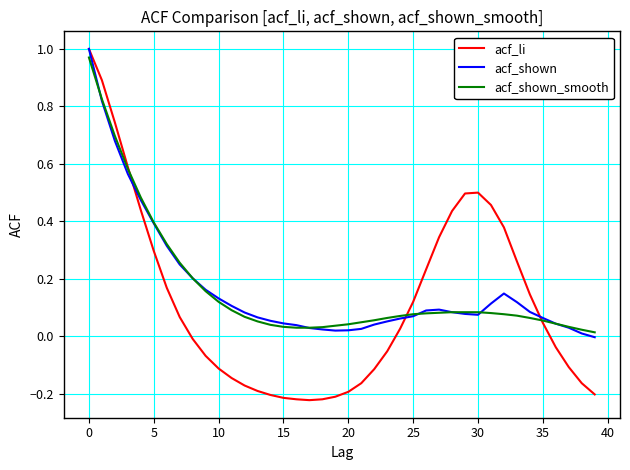

Which series has the largest range (max minus min)?

acf_li